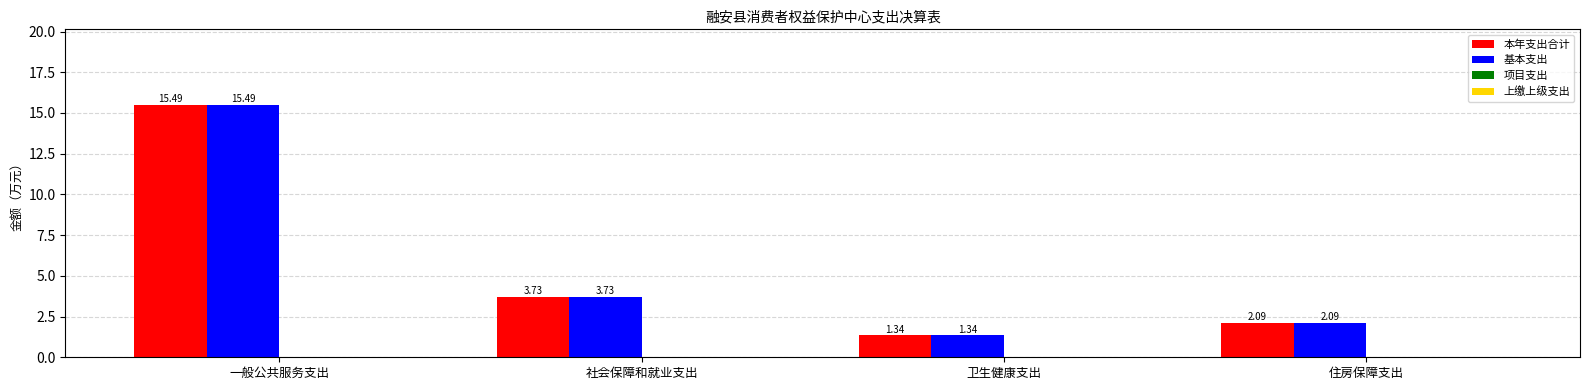

Which label corresponds to the smallest value in the chart?

卫生健康支出